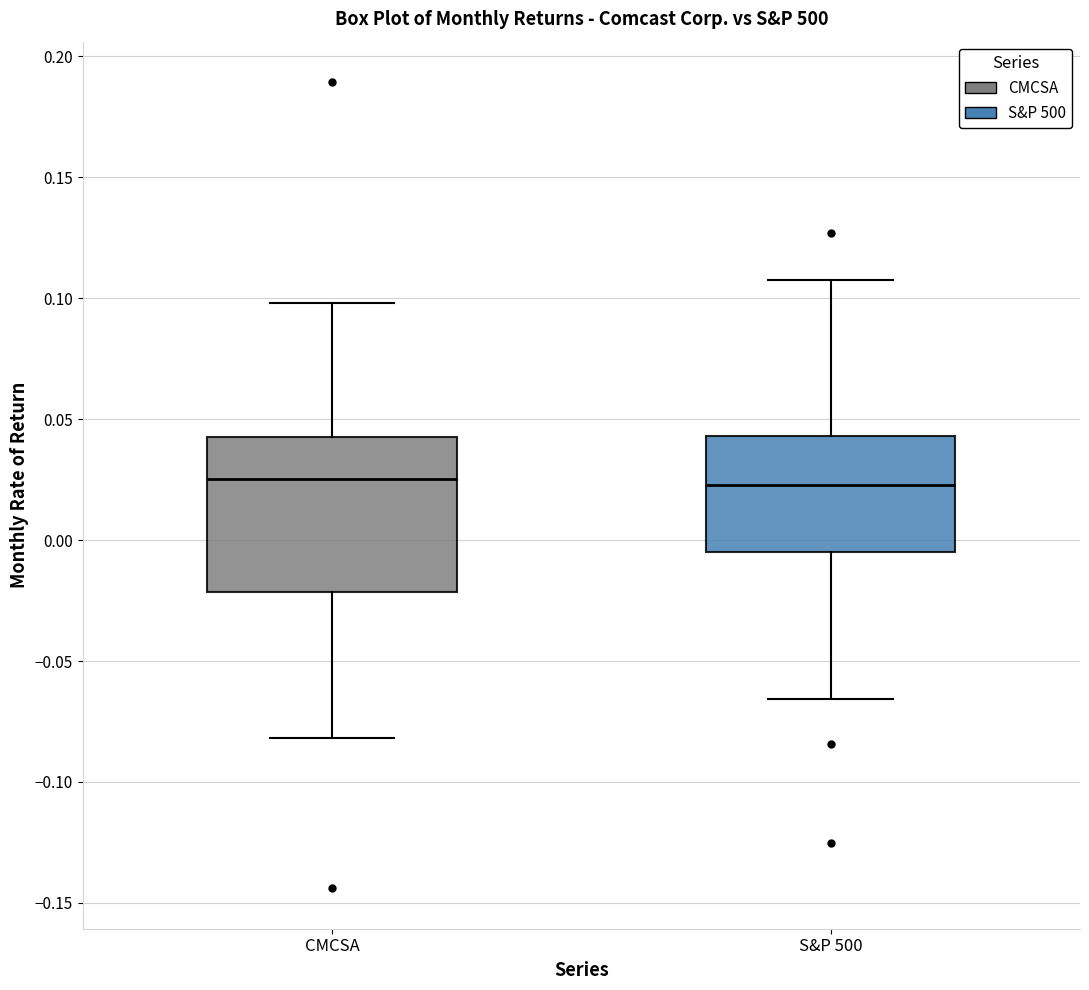

Reading left to right, transcribe this box plot: for each box, give where its median line is, the range the box spans, and where its two whiskers end, as read against the y-axis. The values are not printed on the chart, so give them approximately, as read against the axis.

CMCSA: median 0.025, box -0.020 to 0.045, whiskers -0.080 to 0.100
S&P 500: median 0.025, box -0.005 to 0.045, whiskers -0.065 to 0.110